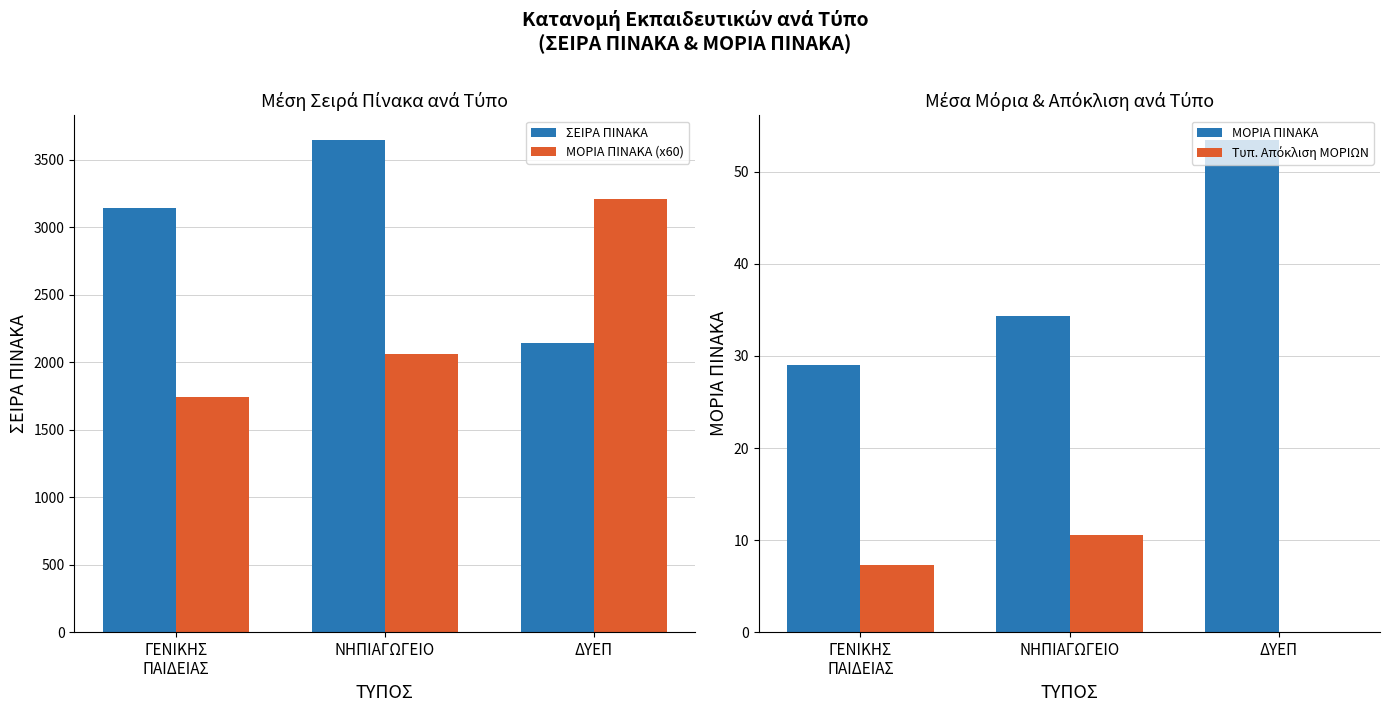

At which label does ΜΟΡΙΑ ΠΙΝΑΚΑ (x60) first exceed 2060?

ΝΗΠΙΑΓΩΓΕΙΟ